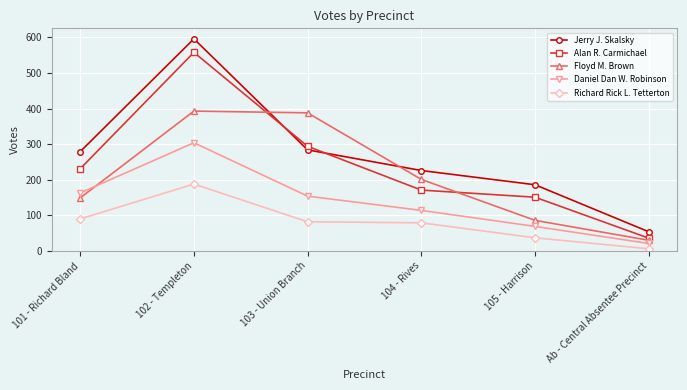

The value of Alan R. Carmichael at 101 - Richard Bland is 372. True or false?

False